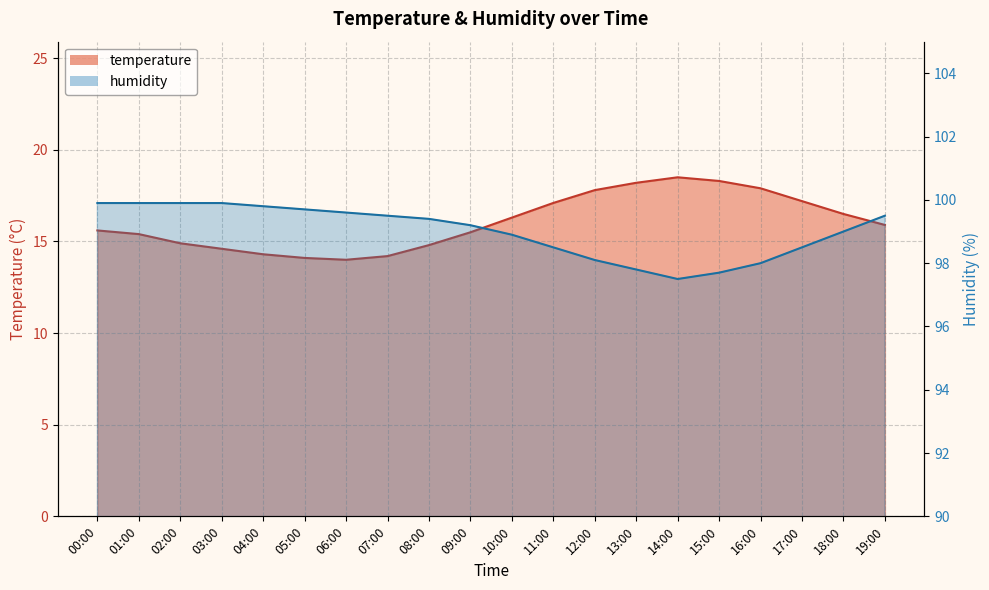

Does the chart display data point markers on the line(s)?

No